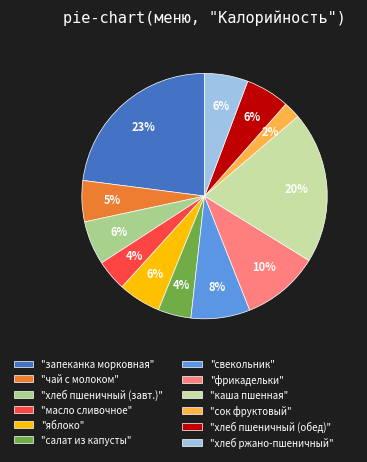

Which category has the smallest portion of the pie?

"сок фруктовый"